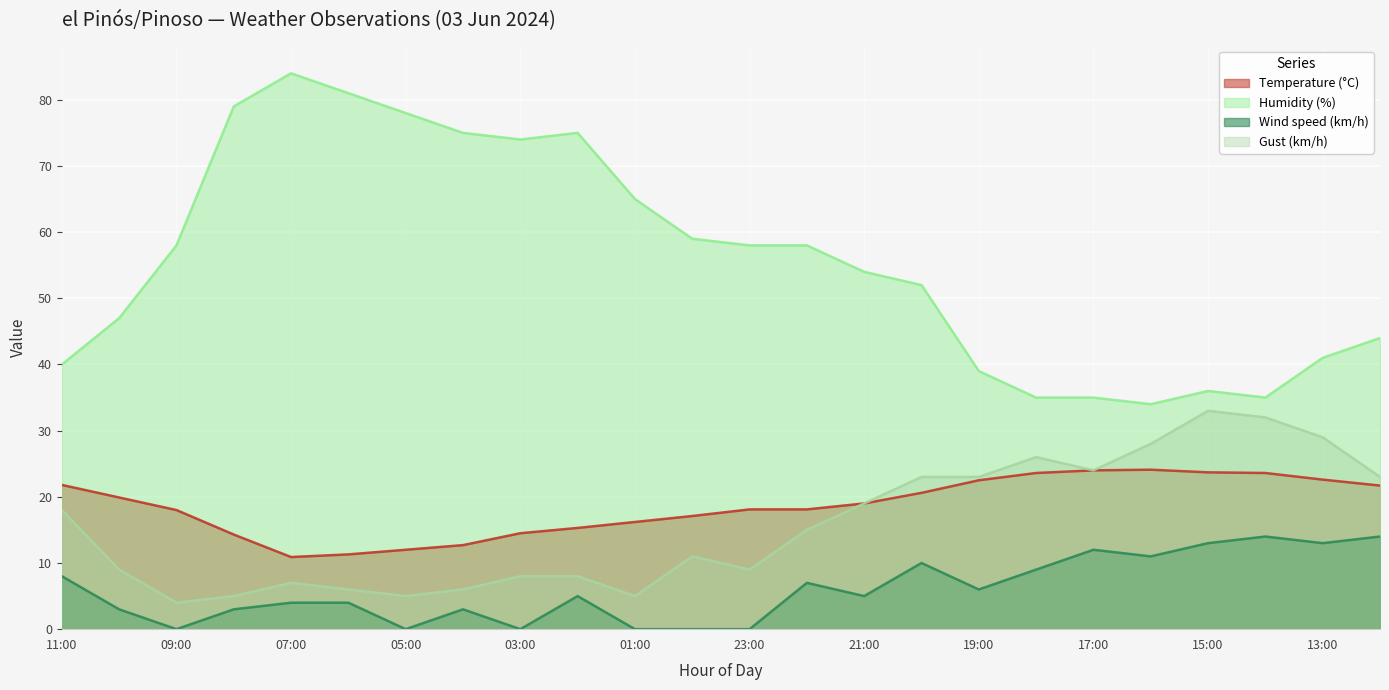

Where does the Wind speed (km/h) series first go above 5?

11:00